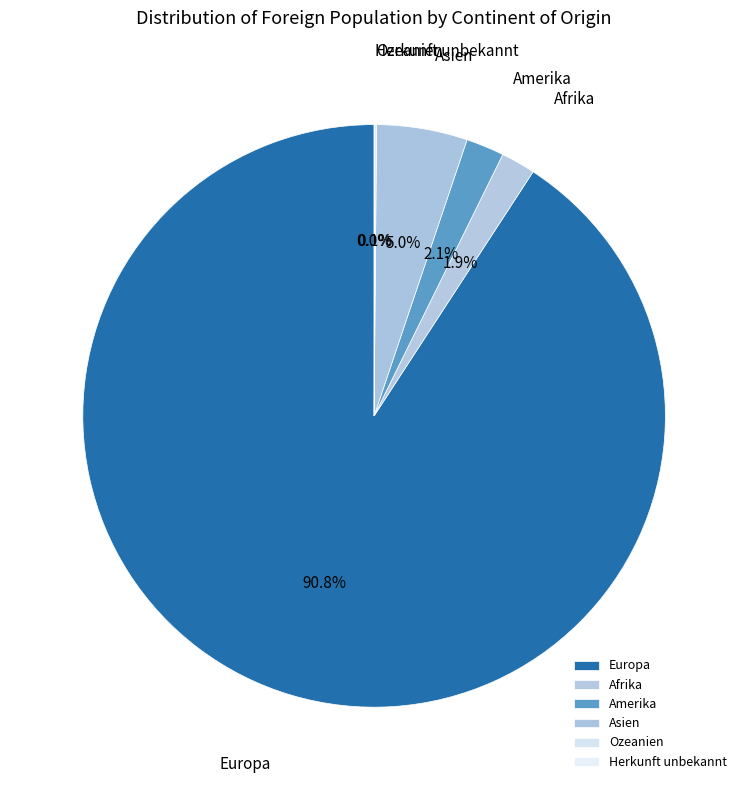

What percentage is NOT represented by Amerika?

97.9%